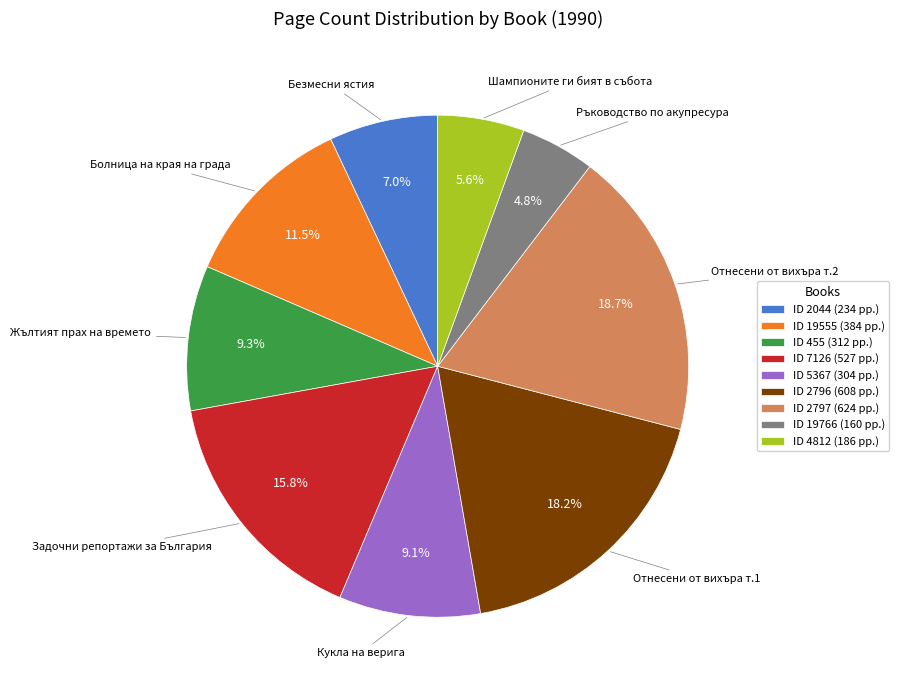

Does Отнесени от вихъра т.1 represent more than half of the total?

No